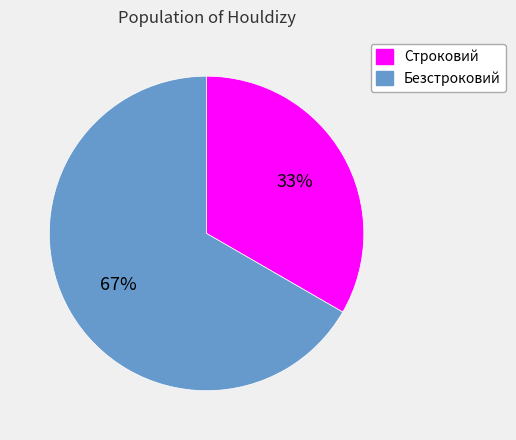

What percentage is the Безстроковий slice, to the nearest percent?

67%